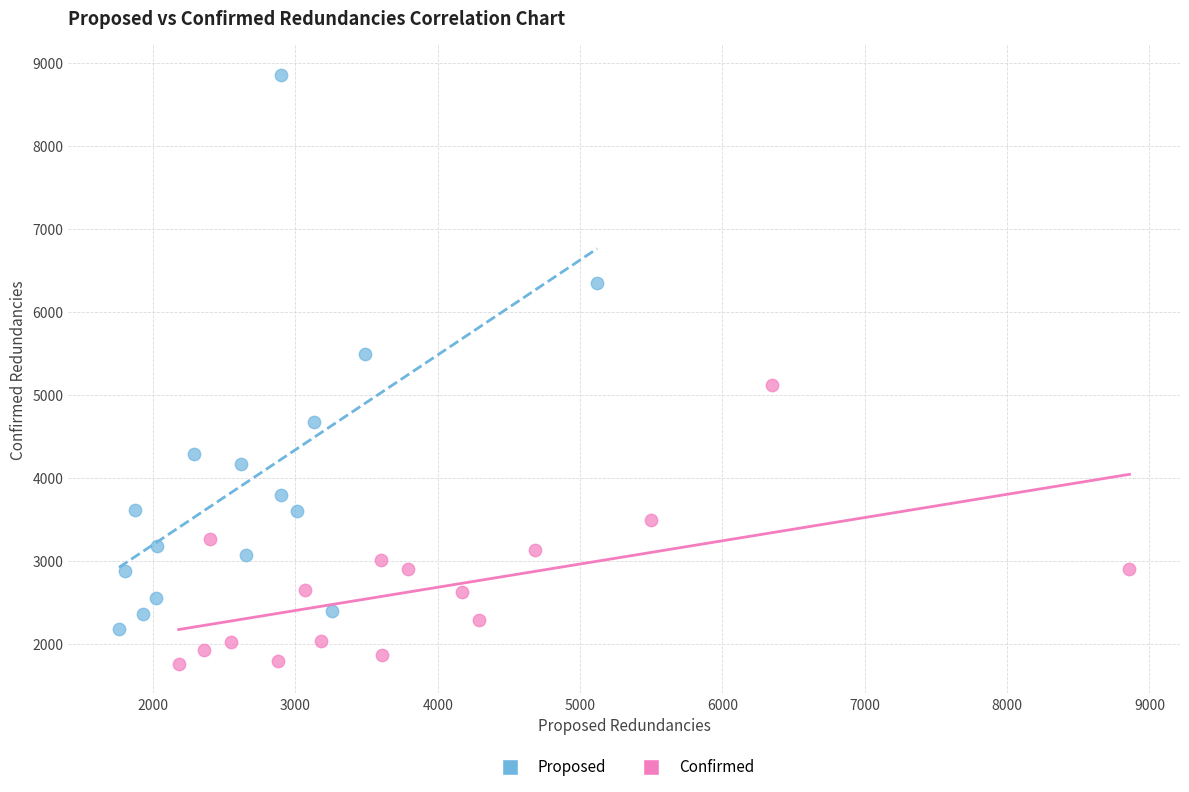

Which series reaches the maximum Y coordinate?

Proposed